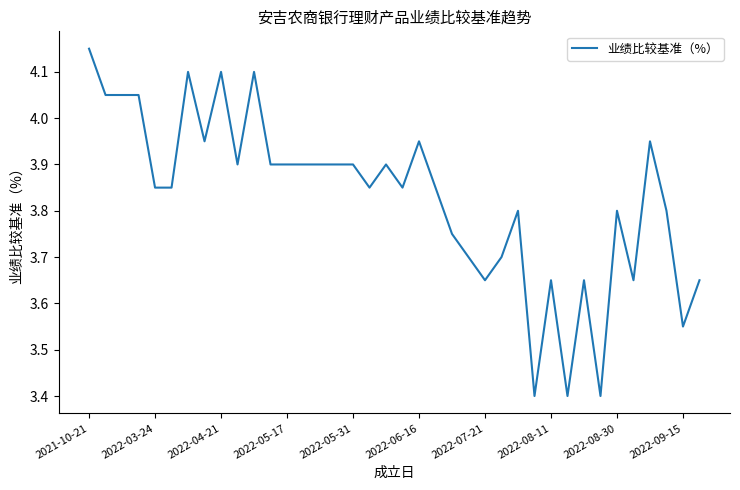

What is the minimum value shown in the chart?

3.4